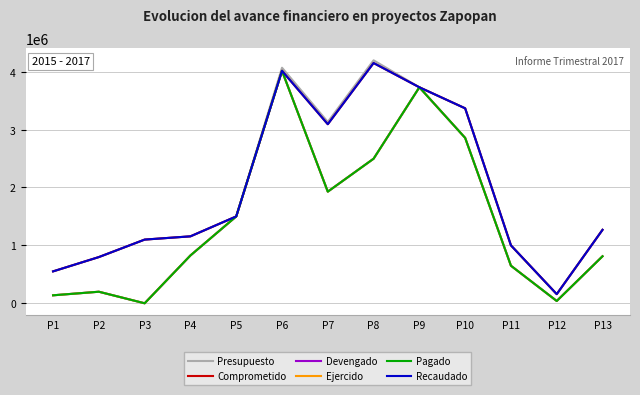

True or false: Ejercido and Comprometido cross at least once.

False